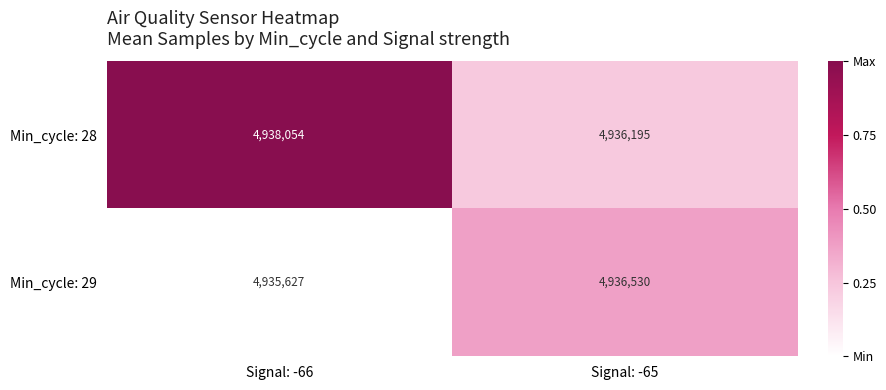

Rank the series by their average value, from highest to lowest.

Min_cycle: 28, Min_cycle: 29